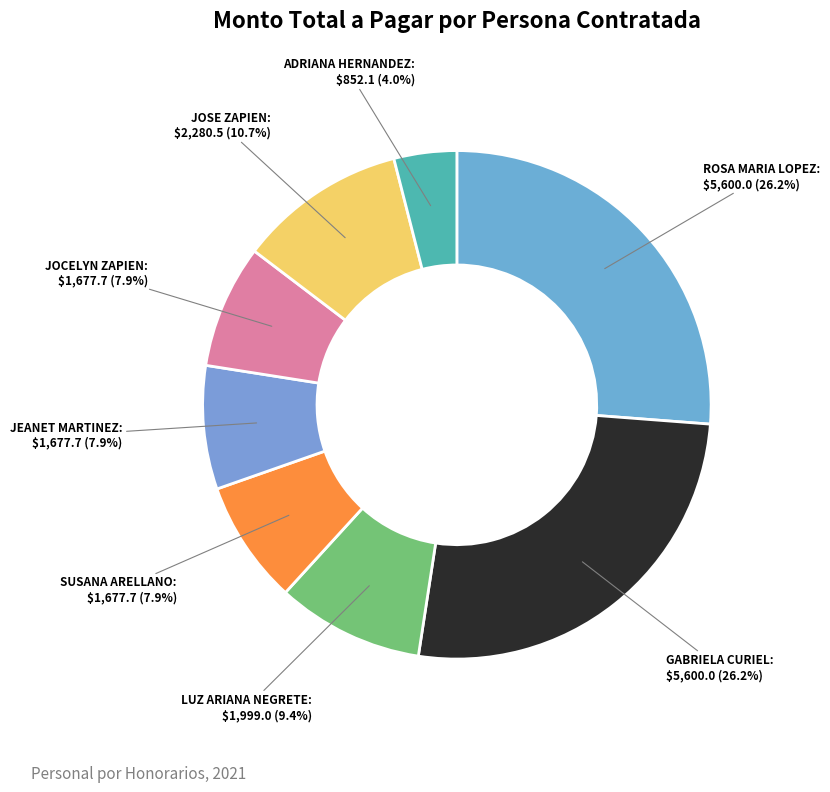

How many segments does this pie chart have?

8